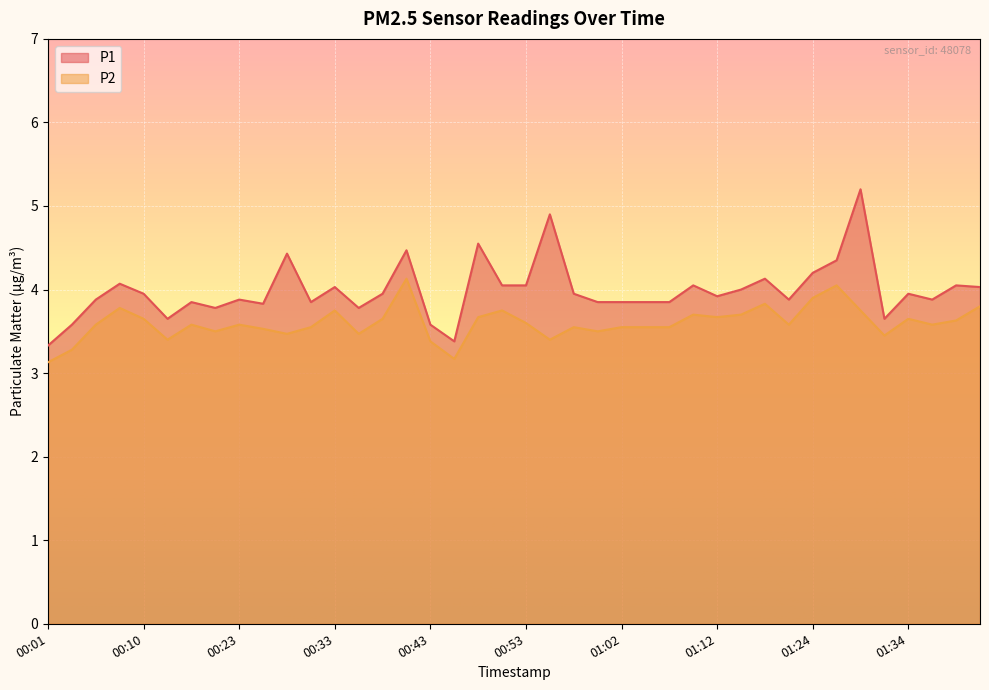

What are all the series names shown in the legend?

P1, P2